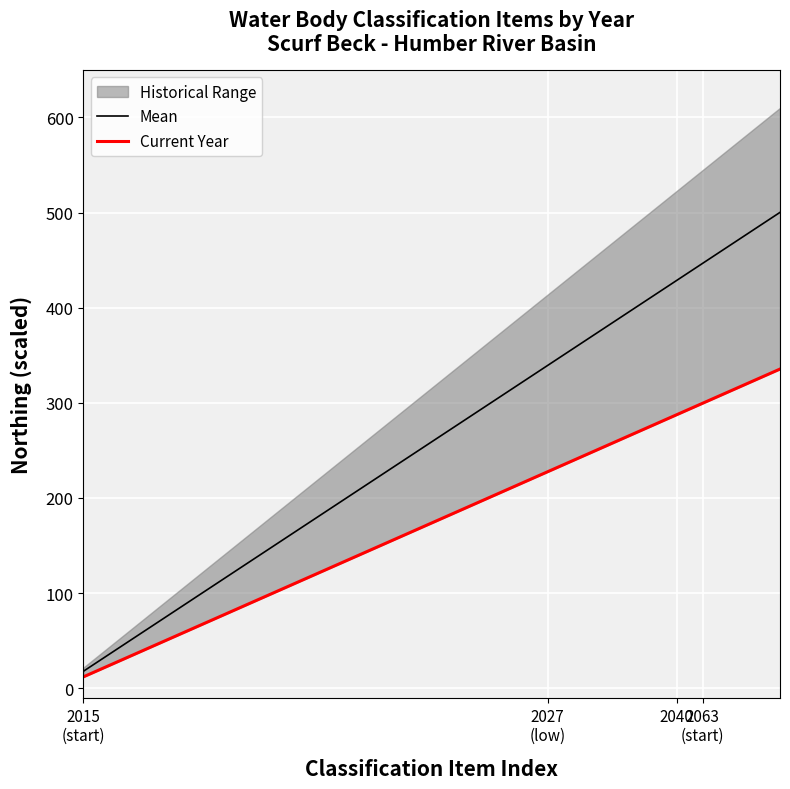

Is this an area chart (filled region under the line)?

No